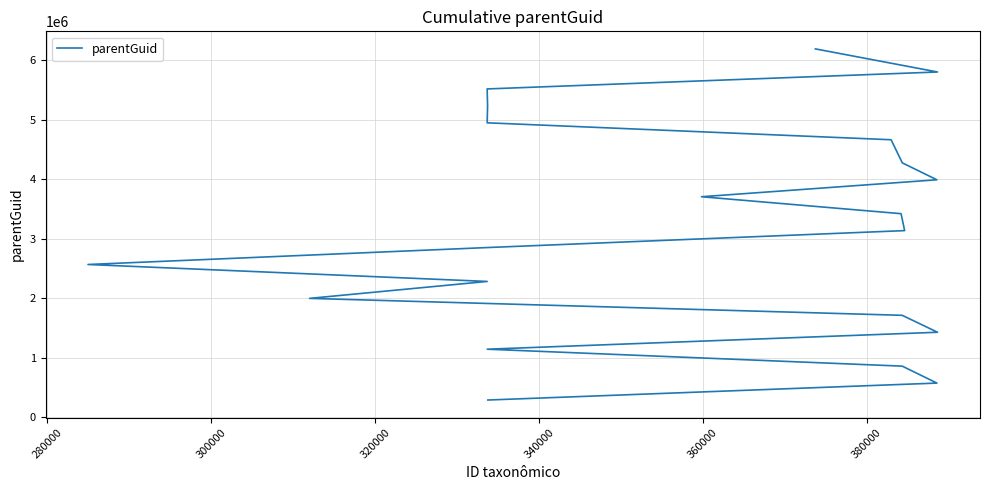

Reading left to right, what are all the values shown in this chart?

284943	569886	854829	1139772	1424715	1709658	1994601	2279544	2564487	2849430	3134373	3419316	3704259	3989202	4274145	4662702	4947645	5232588	5517531	5802474	6191031